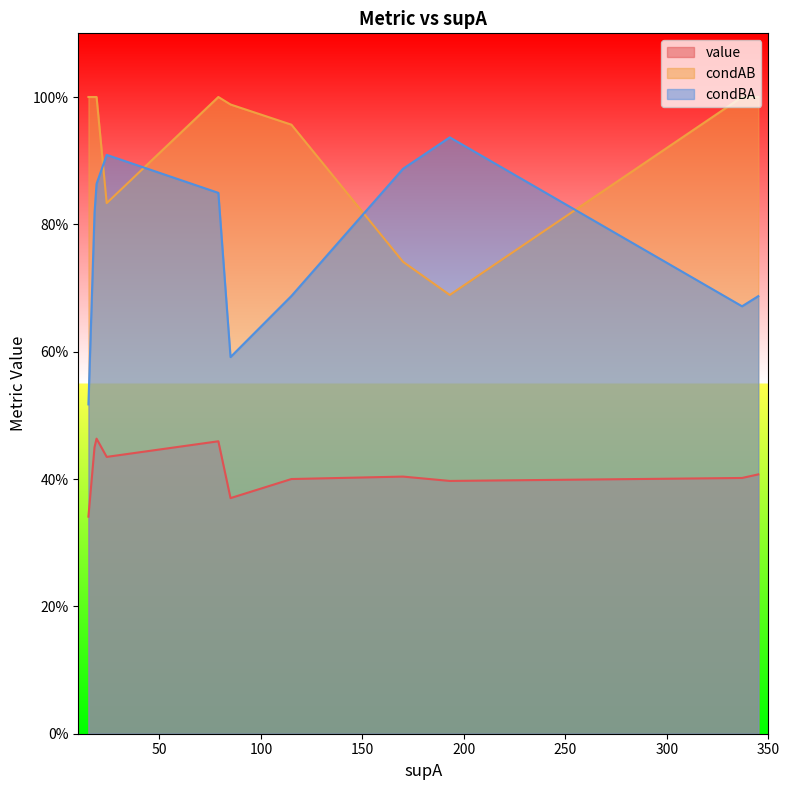

What is the maximum value shown in the chart?

1.0